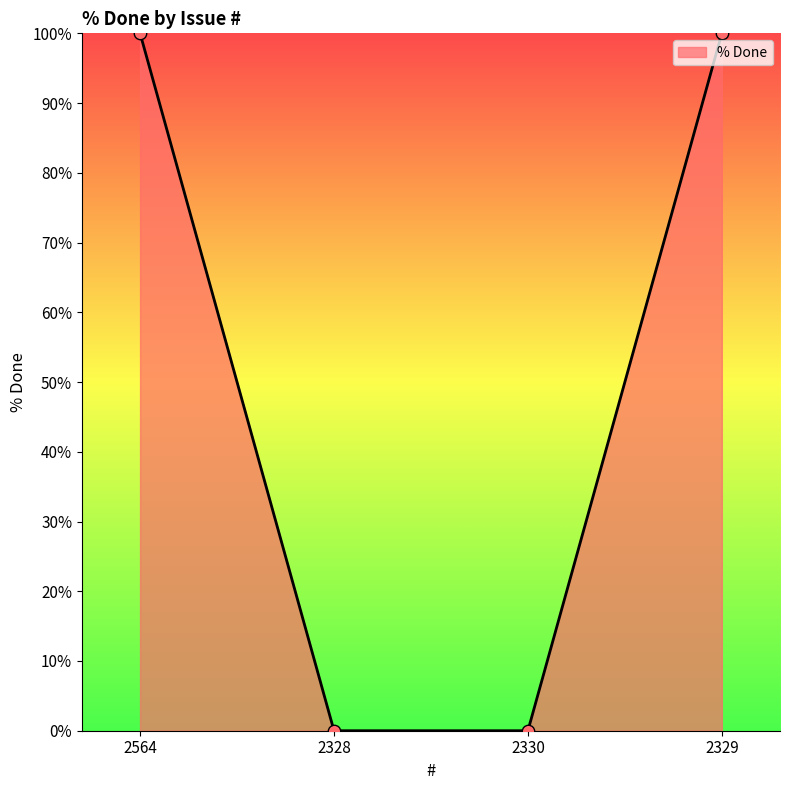

Between 2330 and 2329, which is larger?

2329